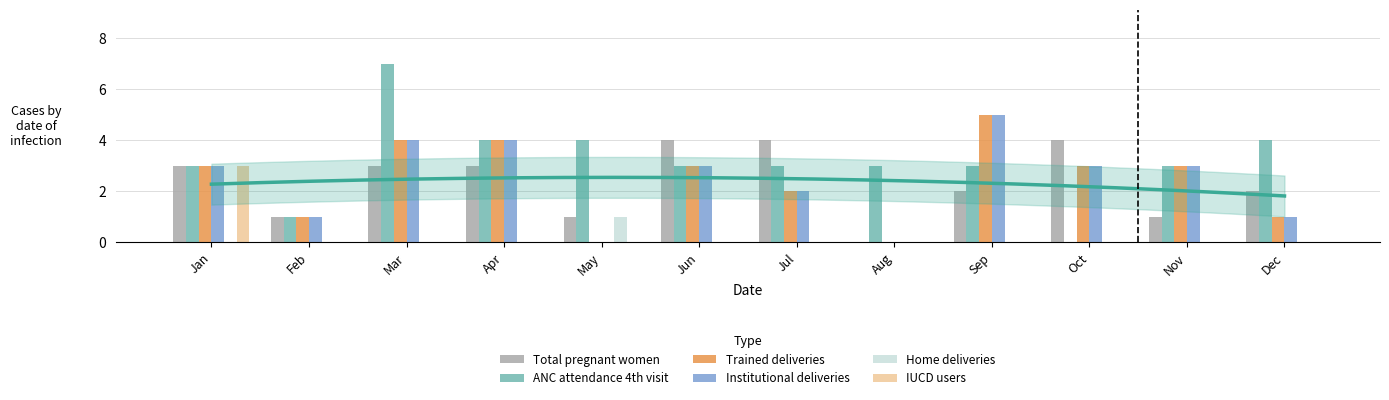

Rank the series by their maximum value, from highest to lowest.

ANC attendance 4th visit, Trained deliveries, Institutional deliveries, Total pregnant women, IUCD users, Home deliveries